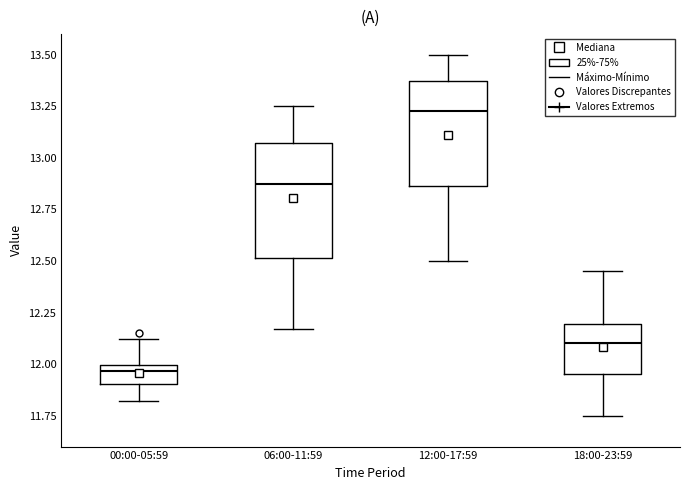

Where does the median line of the box for 12:00-17:59 sit on the y-axis? The values are not printed on the chart, so give them approximately, as read against the axis.

13.25